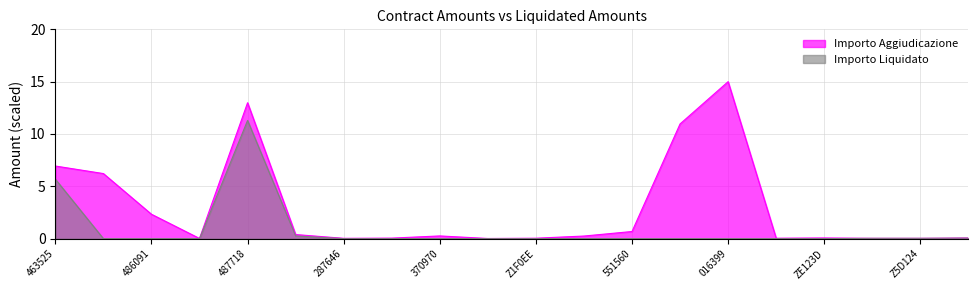

List the series in order of their overall mean, lowest first.

Importo Liquidato, Importo Aggiudicazione